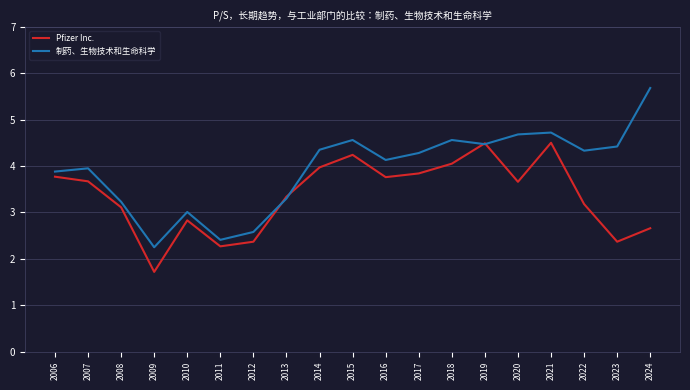

What is the spread (max minus min) of values at 2014?

0.4